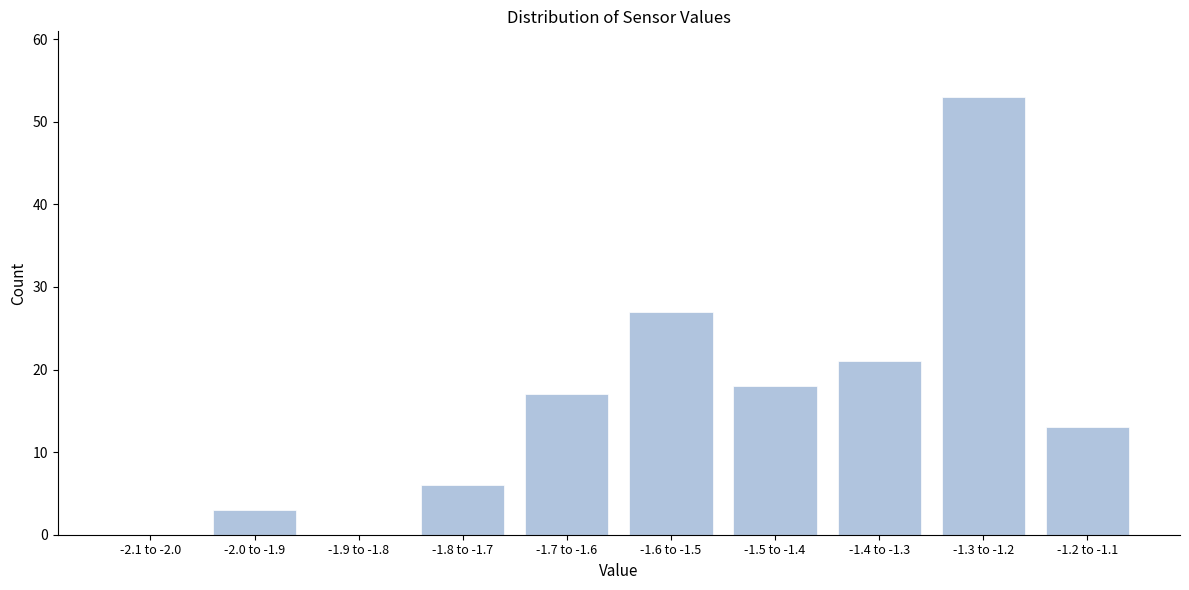

Reading left to right, transcribe all the data shown in this chart.

-2.1 to -2.0=0	-2.0 to -1.9=3	-1.9 to -1.8=0	-1.8 to -1.7=6	-1.7 to -1.6=17	-1.6 to -1.5=27	-1.5 to -1.4=18	-1.4 to -1.3=21	-1.3 to -1.2=53	-1.2 to -1.1=13